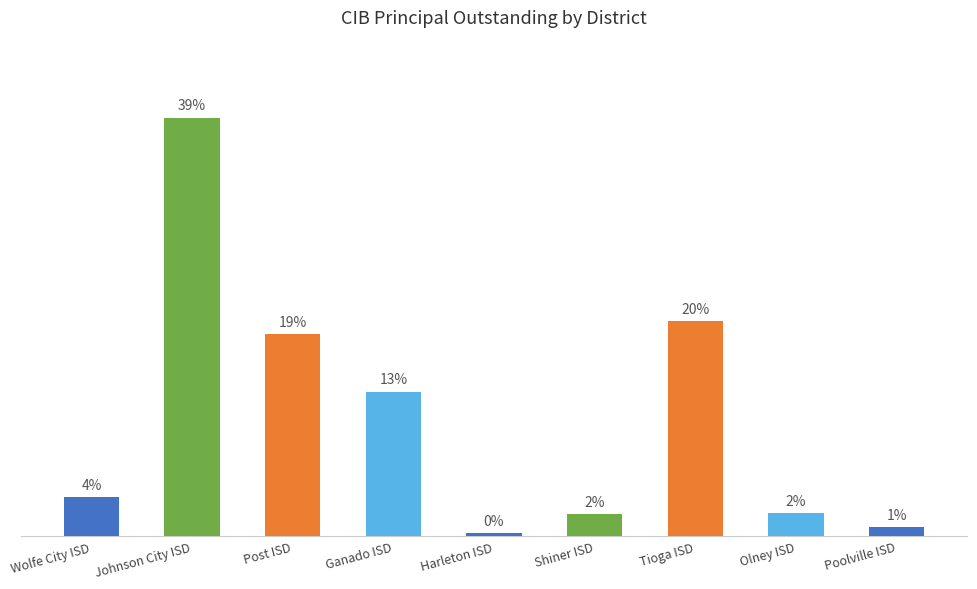

What is the label of the 7th bar from the left?

Tioga ISD